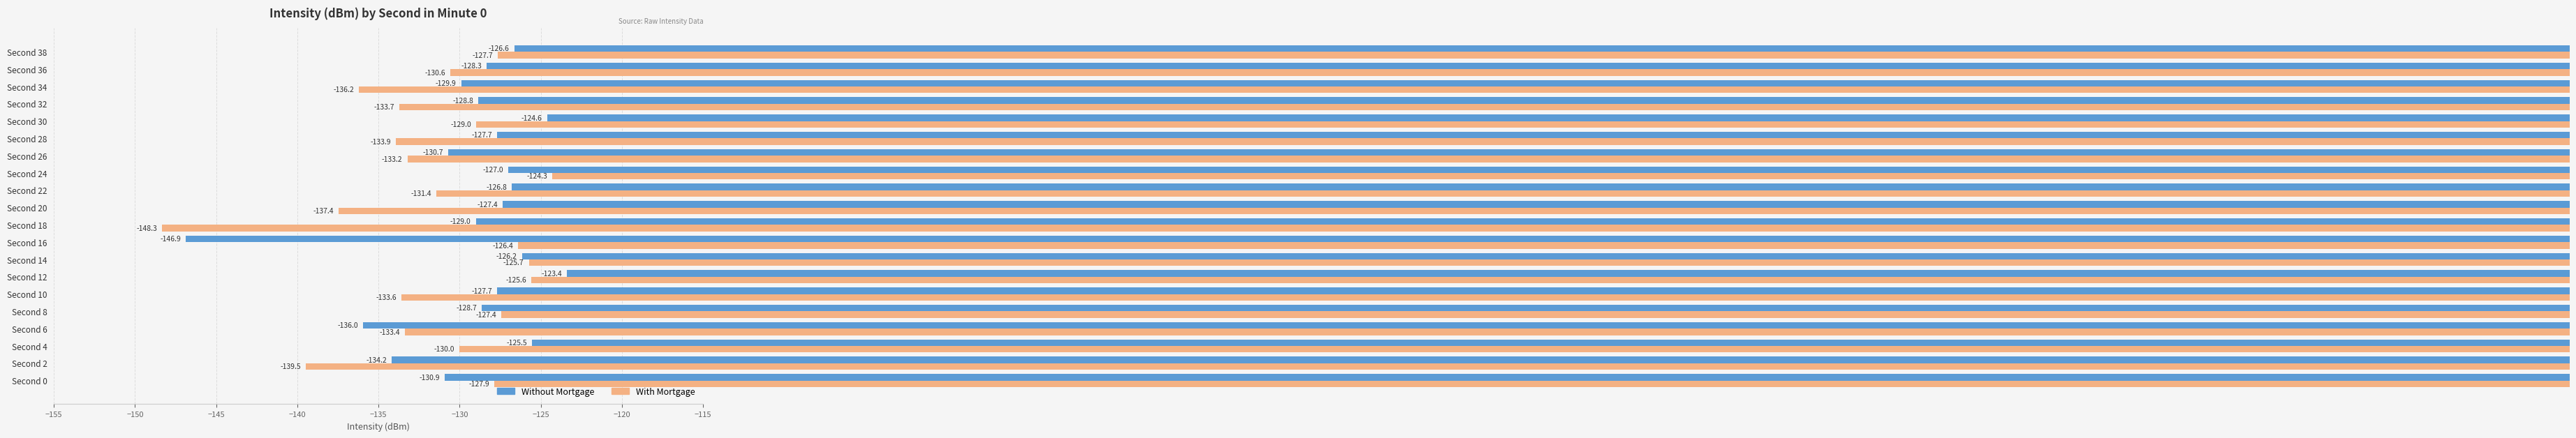

What is the average value of the With Mortgage series?

-131.8